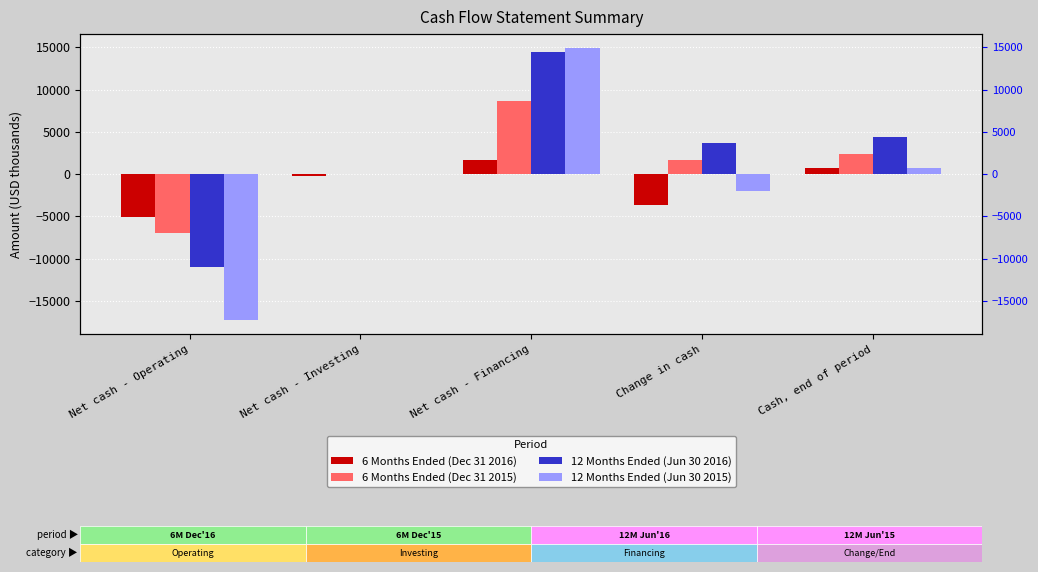

List the series in order of their overall mean, lowest first.

6 Months Ended (Dec 31 2016), 12 Months Ended (Jun 30 2015), 6 Months Ended (Dec 31 2015), 12 Months Ended (Jun 30 2016)